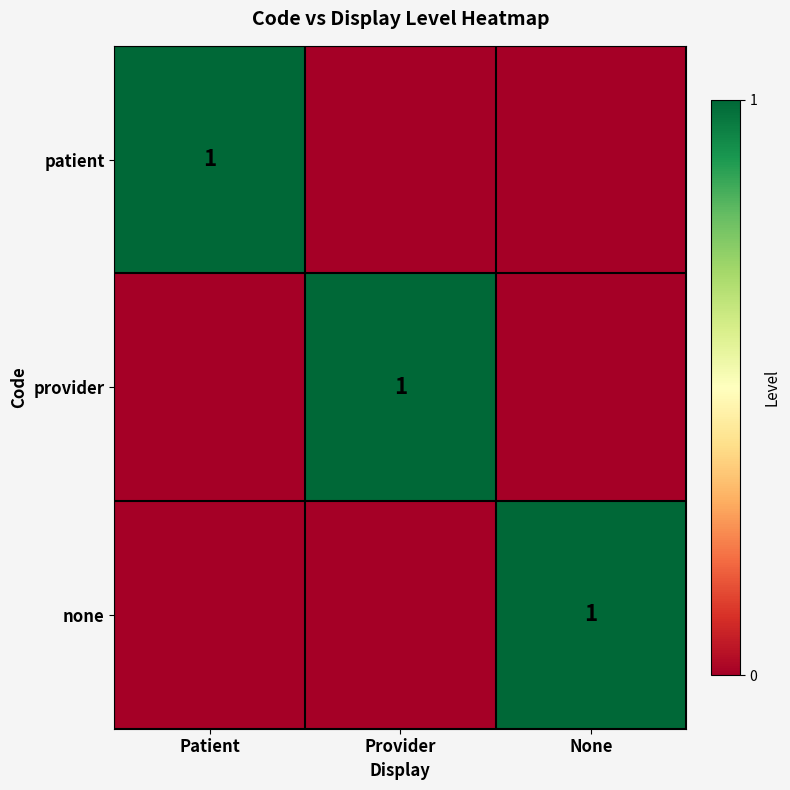

Between Patient and Provider, which is larger?

Patient